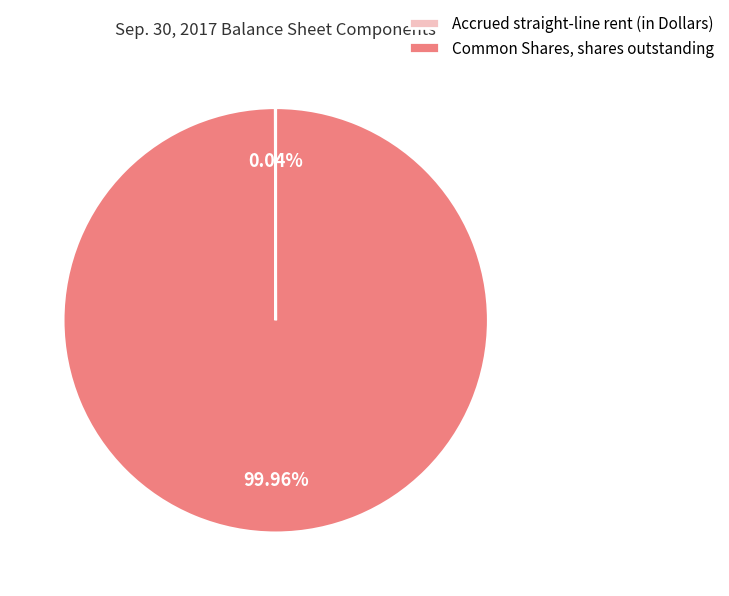

What is the majority slice?

Common Shares, shares outstanding